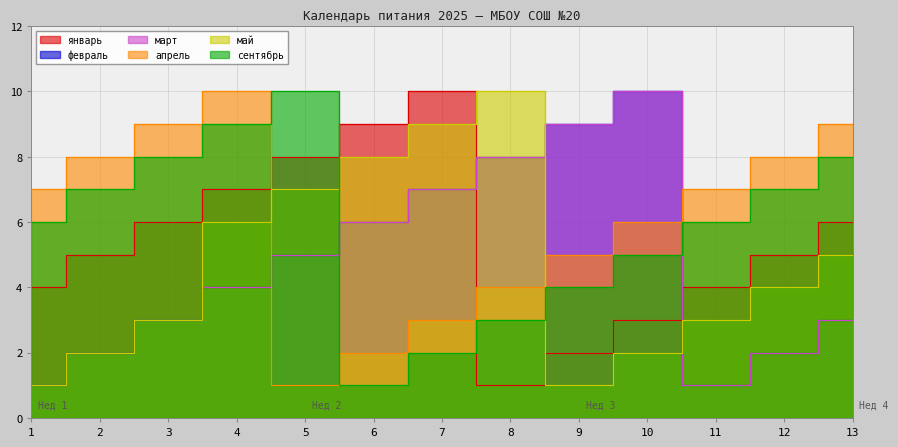

Which series has the largest total across all categories?

апрель